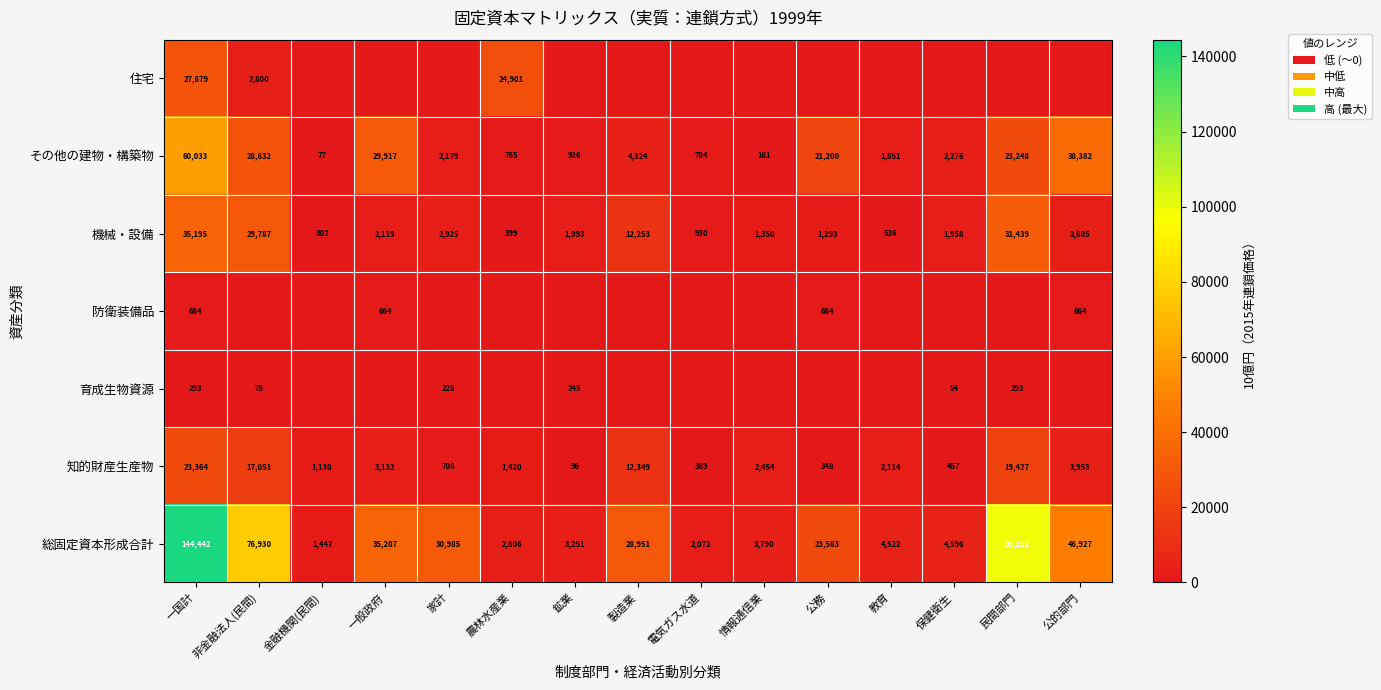

At how many categories does at least one series exceed 53747?

3